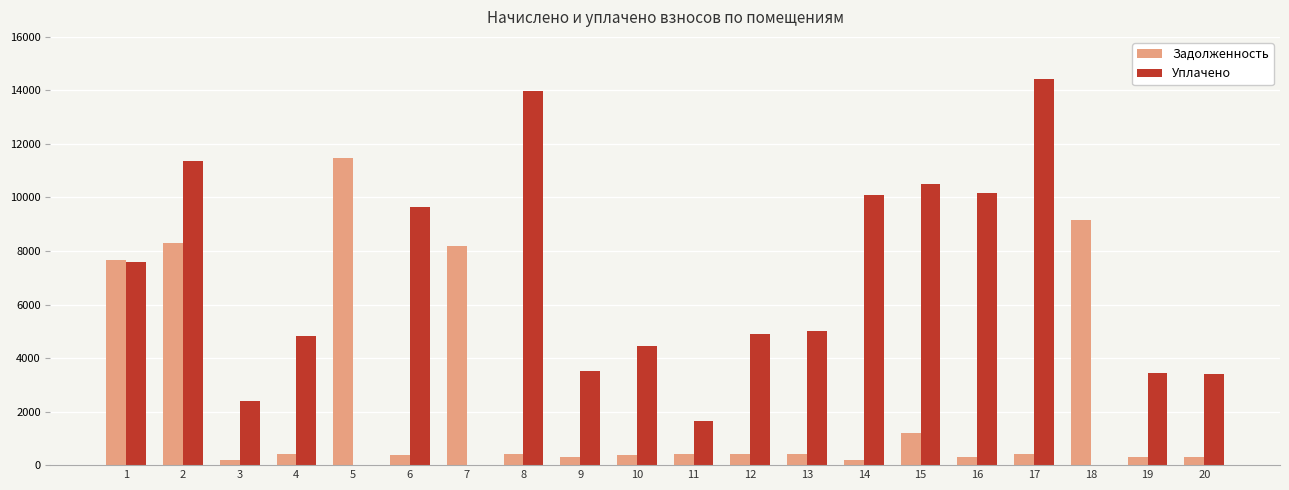

What are all the series names shown in the legend?

Задолженность, Уплачено